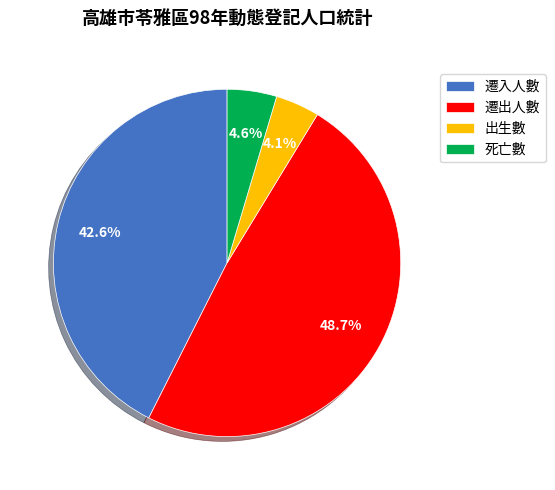

Is 死亡數 the majority of the pie?

No